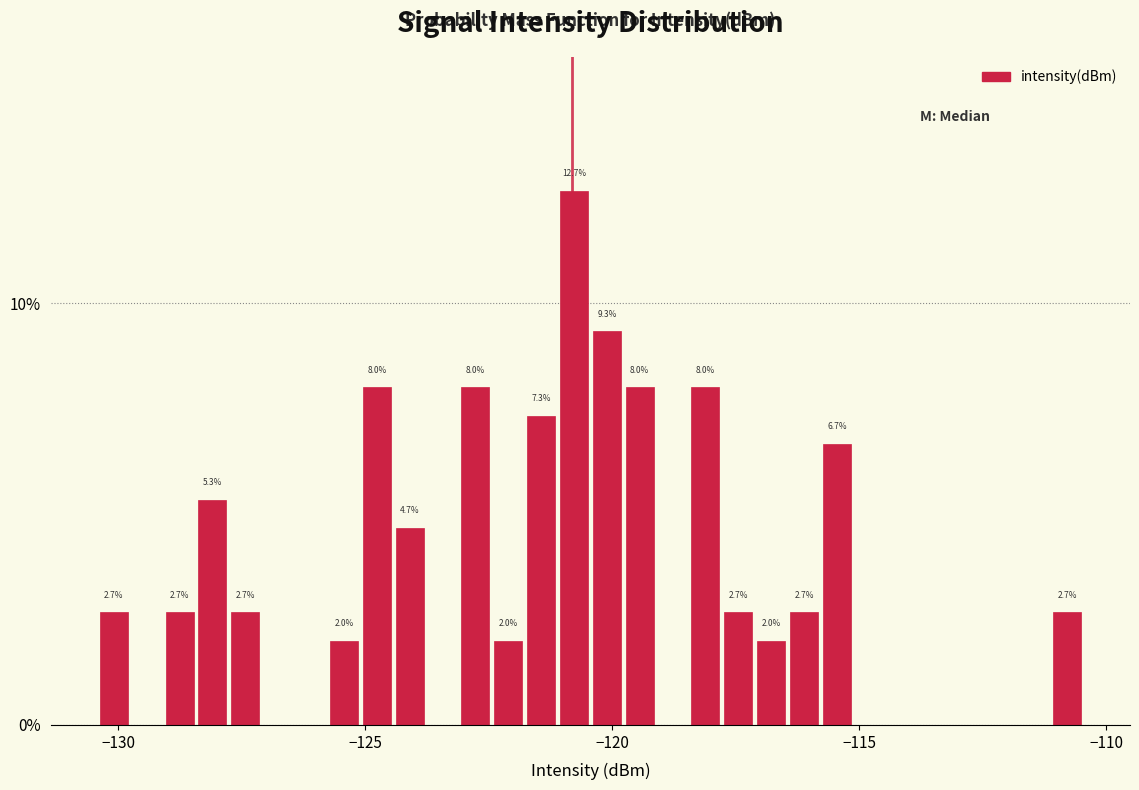

Around what value on the x-axis is the tallest bar? Give the approximate position of its centre, as read against the axis.

-121.0